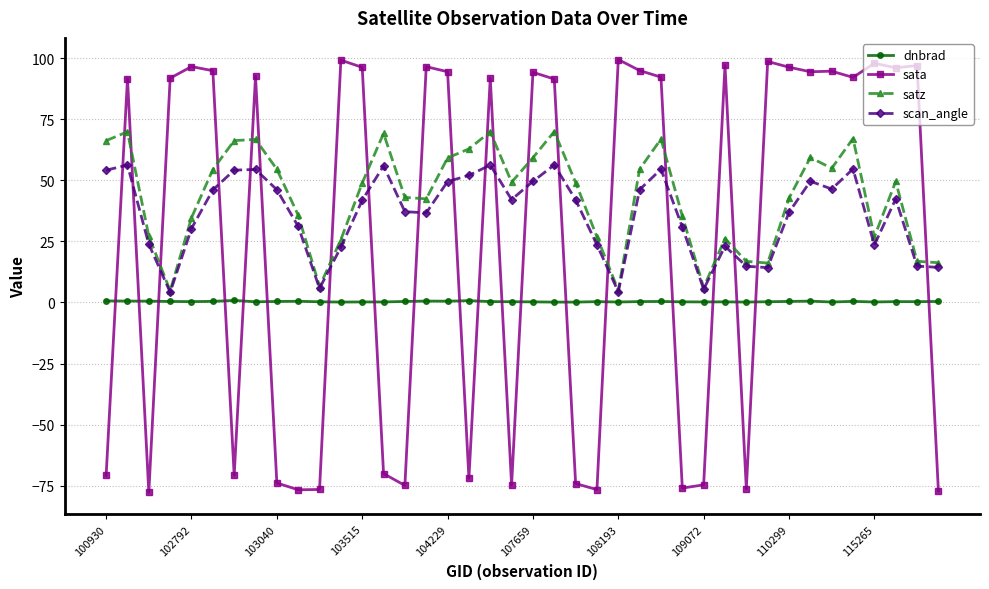

What is the value of the sata point at the 14th from the left?

-70.0